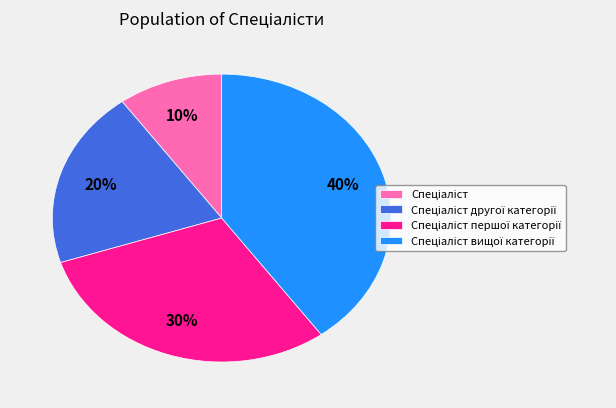

To the nearest percent, what is the average slice percentage?

25%